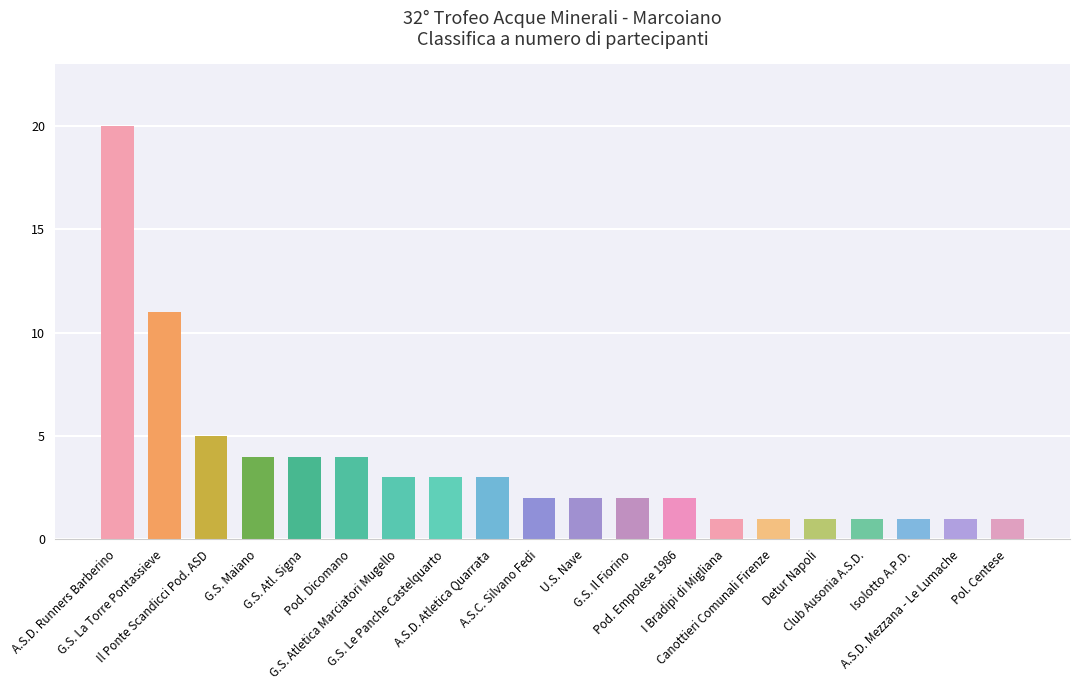

Where does the data first go above 2?

A.S.D. Runners Barberino